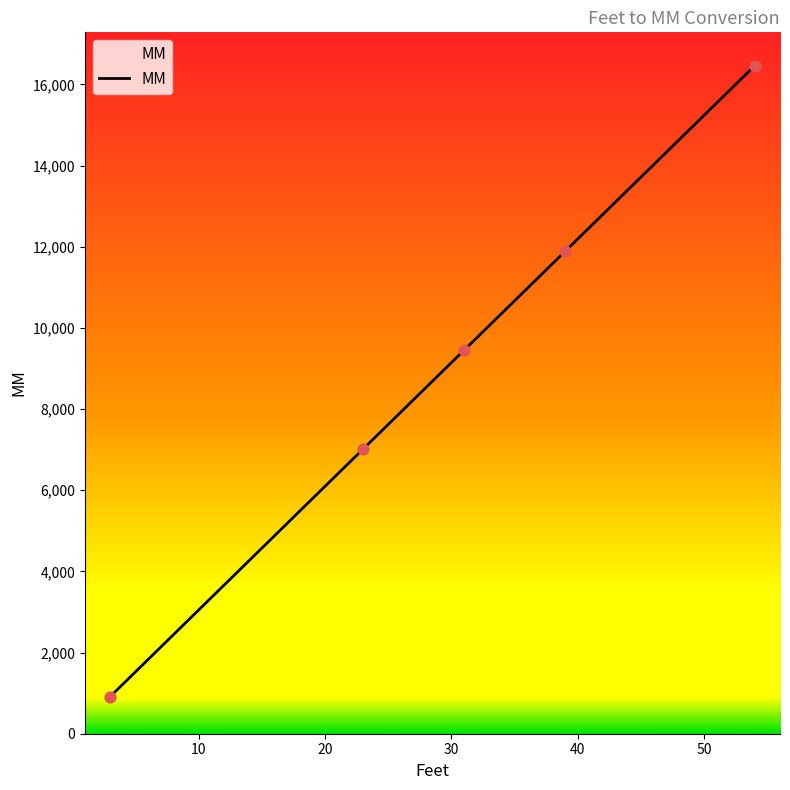

What is the difference between the second highest and second lowest values?

4876.8